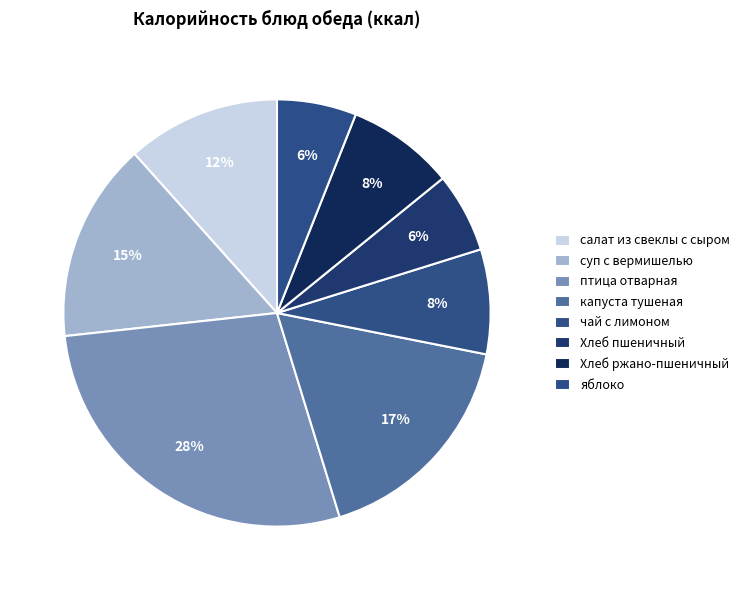

Does чай с лимоном represent more than half of the total?

No